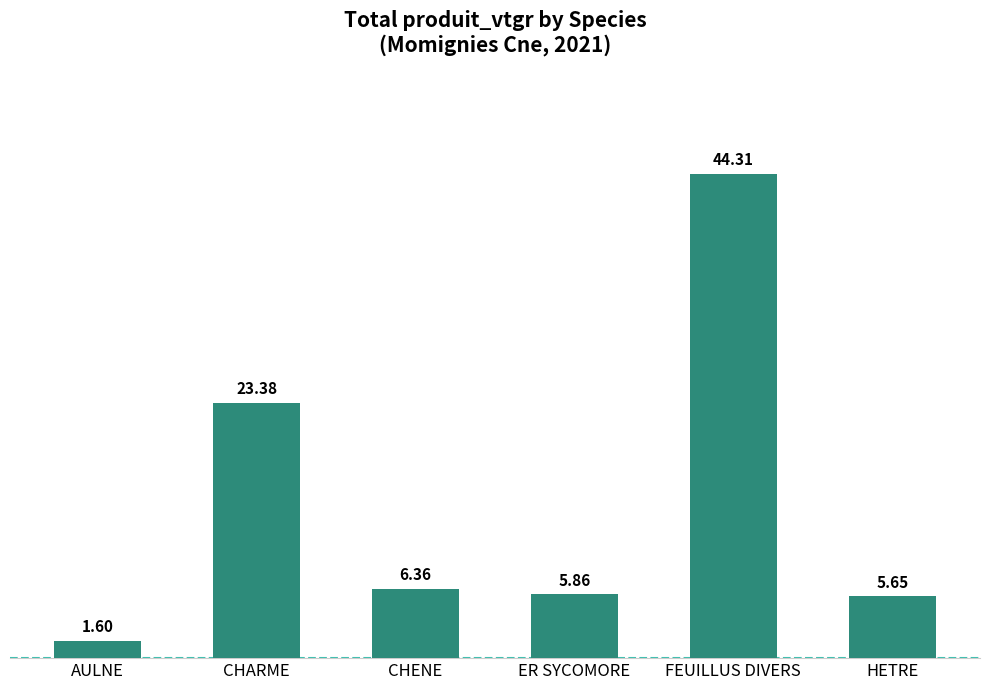

What is the change in value from CHARME to HETRE?

-17.7